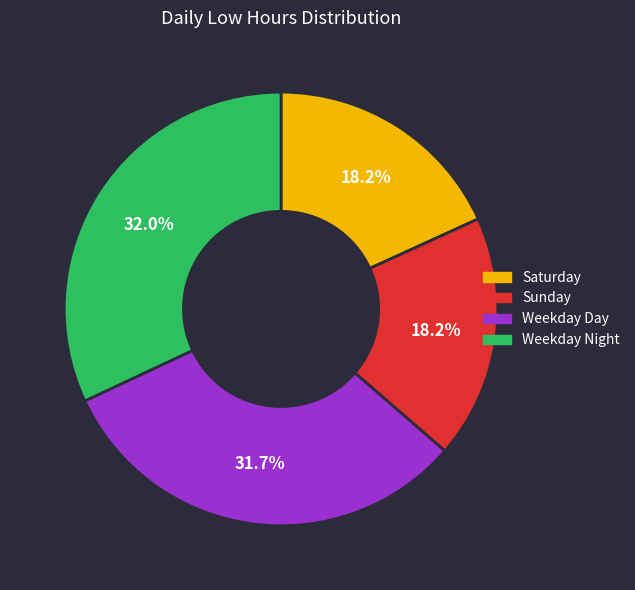

What percentage is NOT represented by Weekday Night?

68.0%